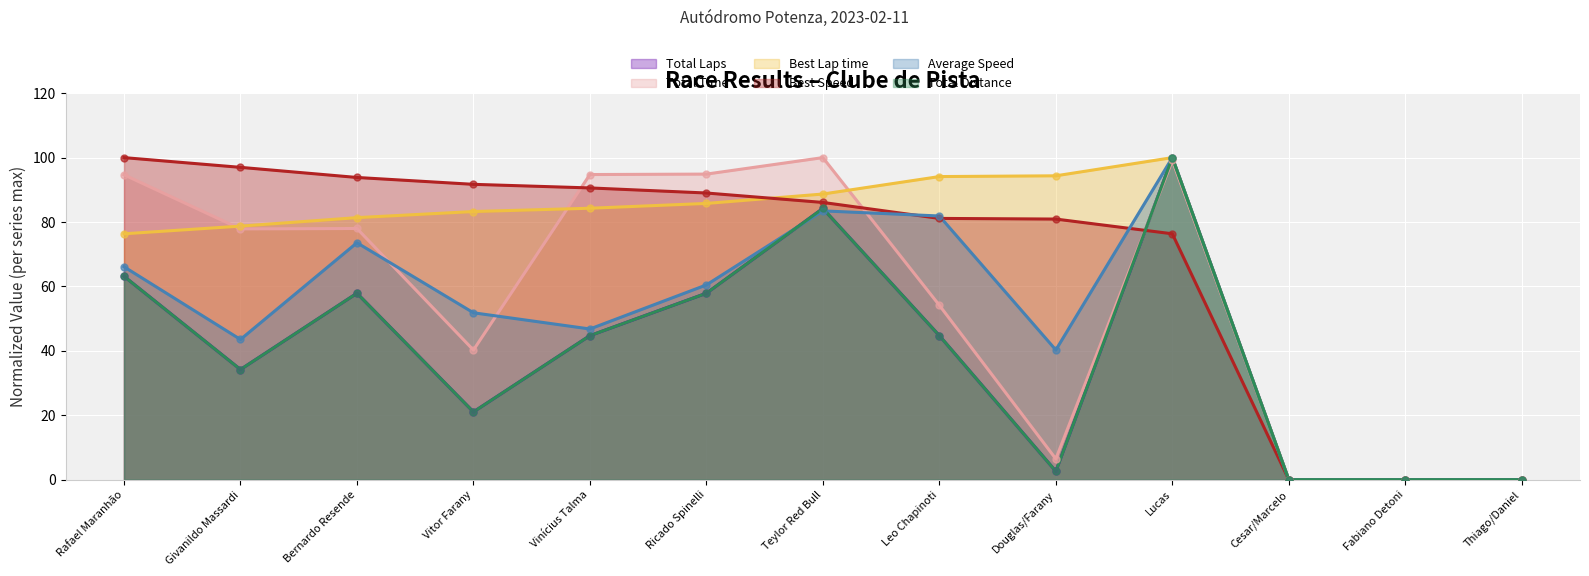

At which category is the sum across all series the highest?

Lucas